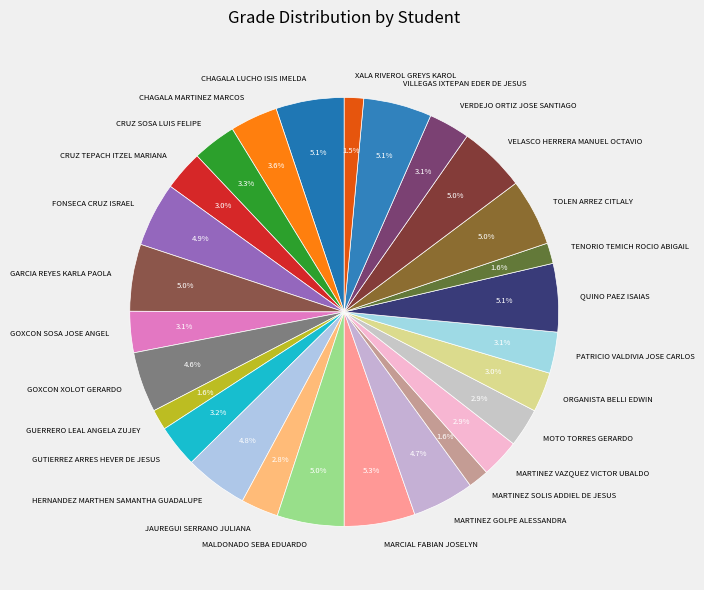

Is it true that CHAGALA MARTINEZ MARCOS is 4% of the pie?

True